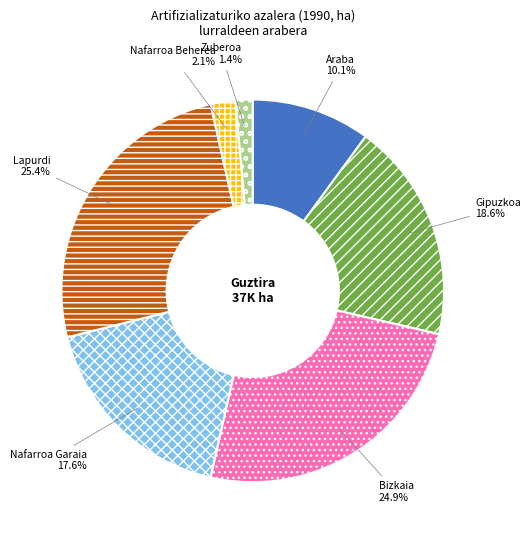

Between Lapurdi and Zuberoa, which is larger?

Lapurdi